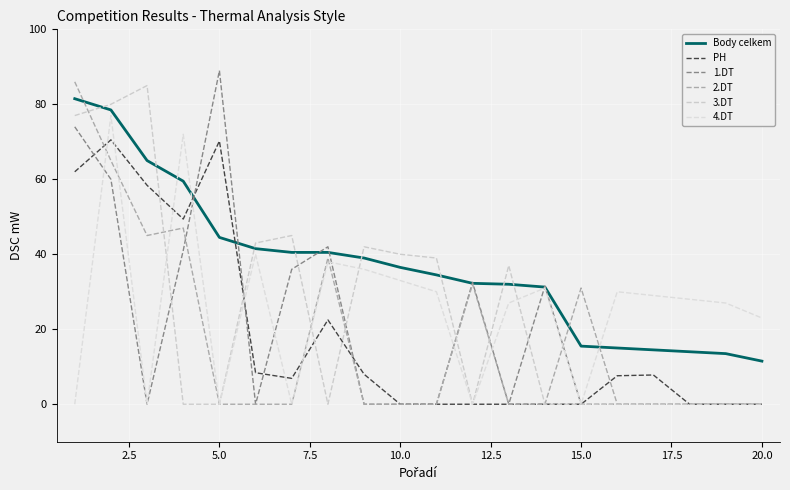

How many lines are shown in the chart?

6